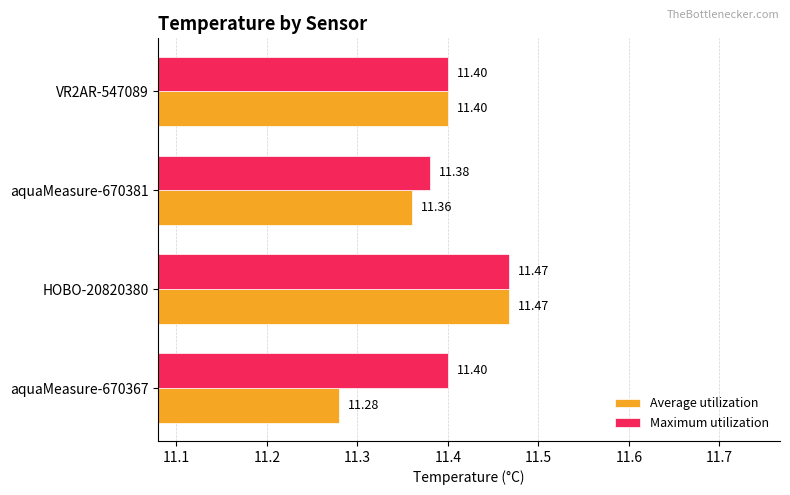

How many Average utilization values are between 11 and 12?

4